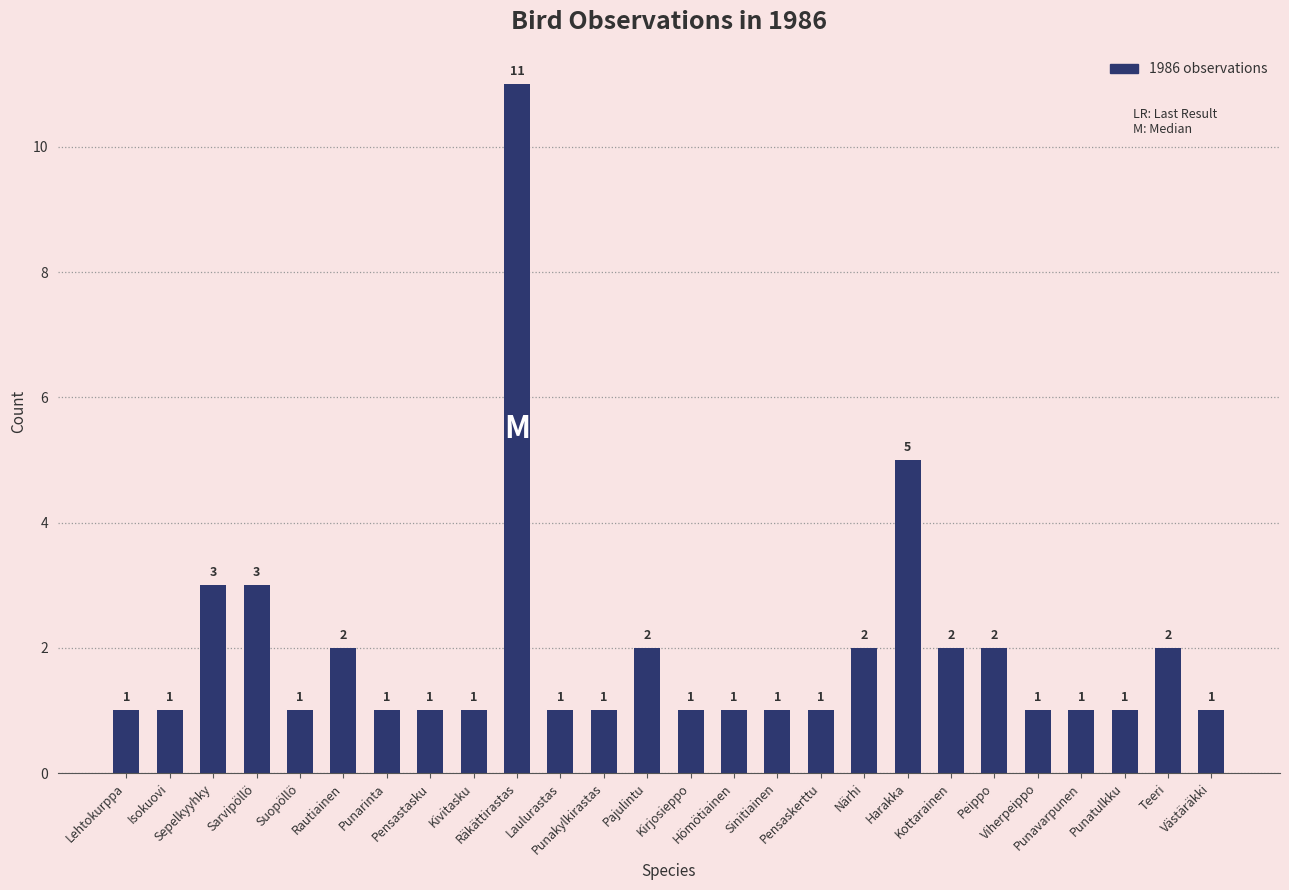

What is the value of the 23rd bar from the left?

1